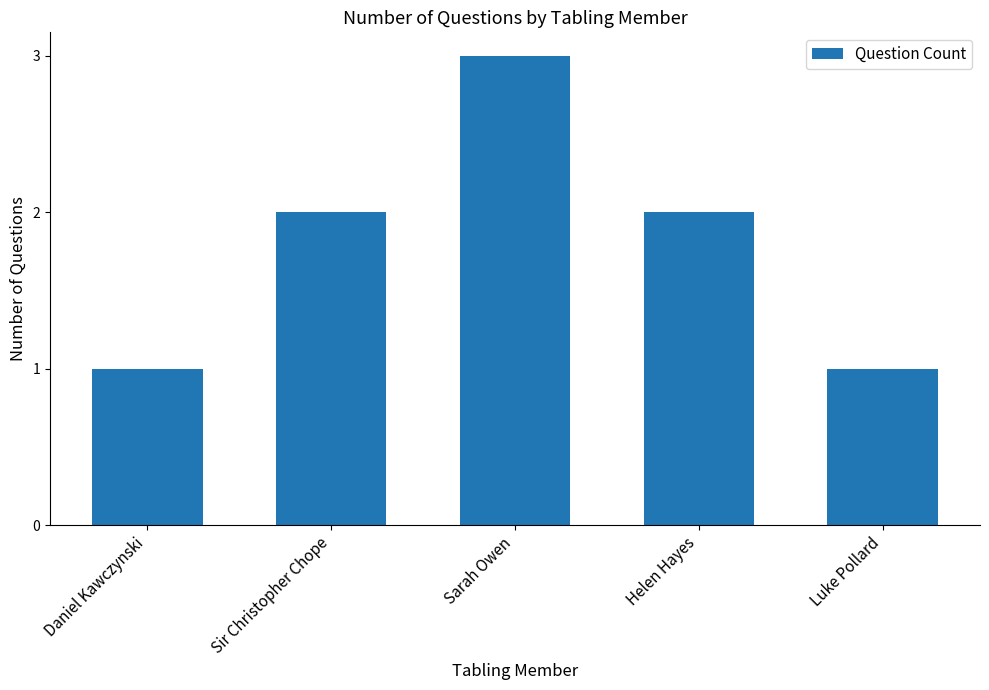

The value at Sir Christopher Chope is 2. True or false?

True